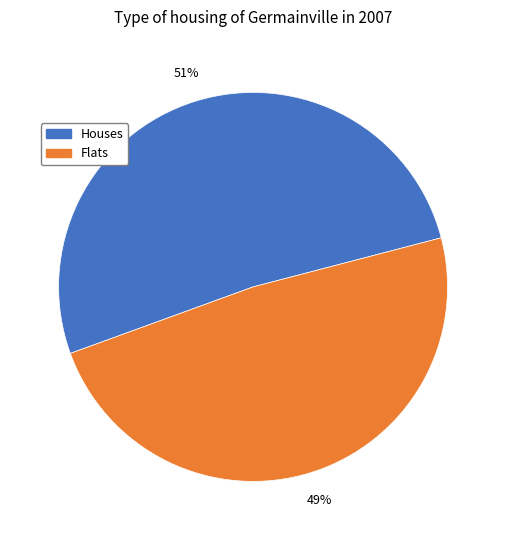

What is the largest slice in the pie chart?

Houses